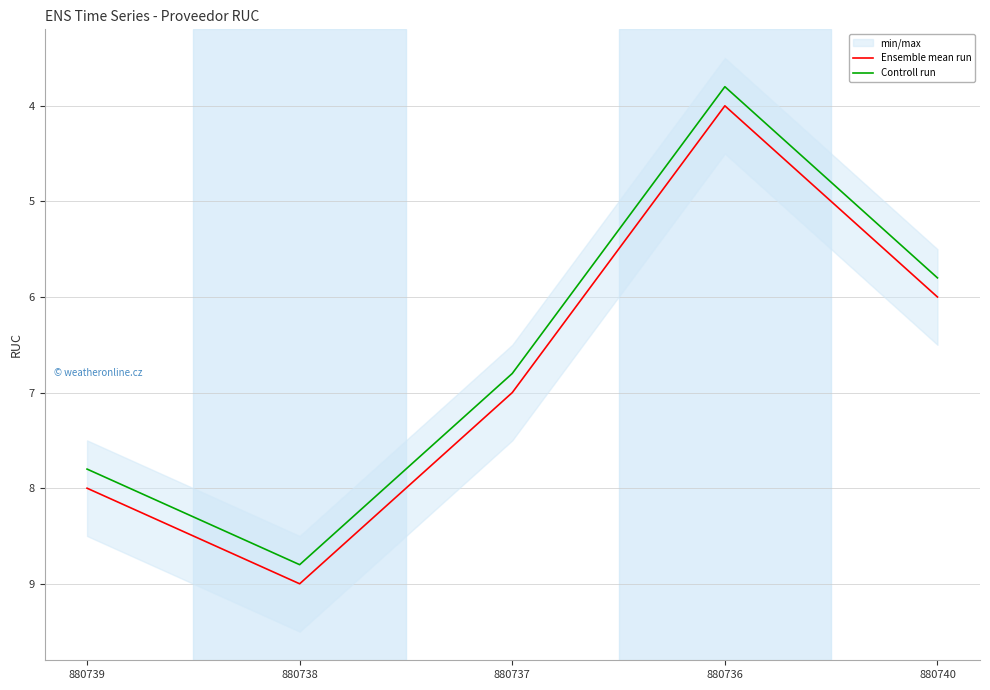

Between 880740 and 880738, which is larger?

880738